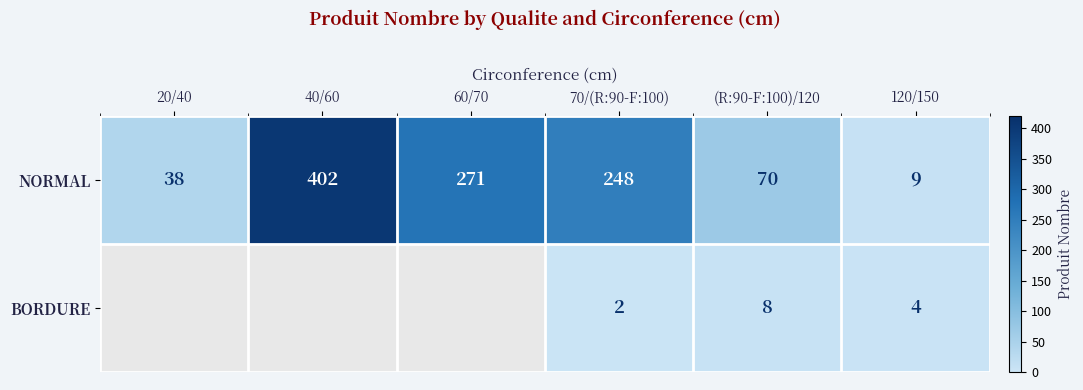

The NORMAL series shows 133 at 70/(R:90-F:100). True or false?

False